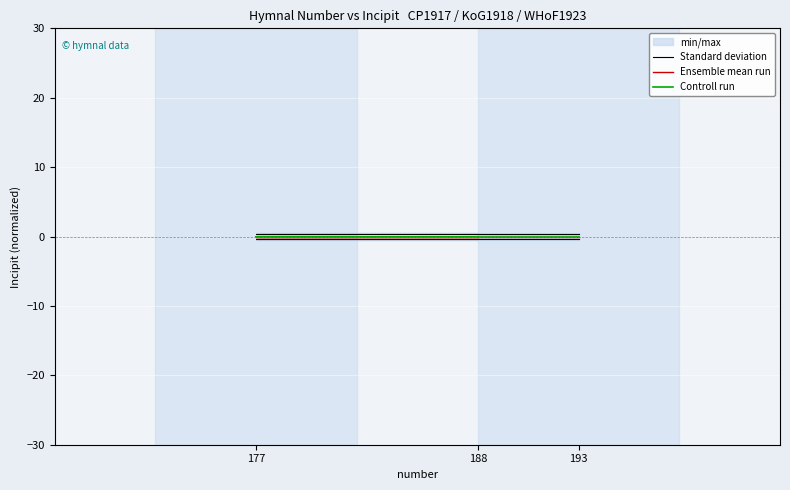

Rank the series by their maximum value, from lowest to highest.

Ensemble mean run, Controll run, Standard deviation